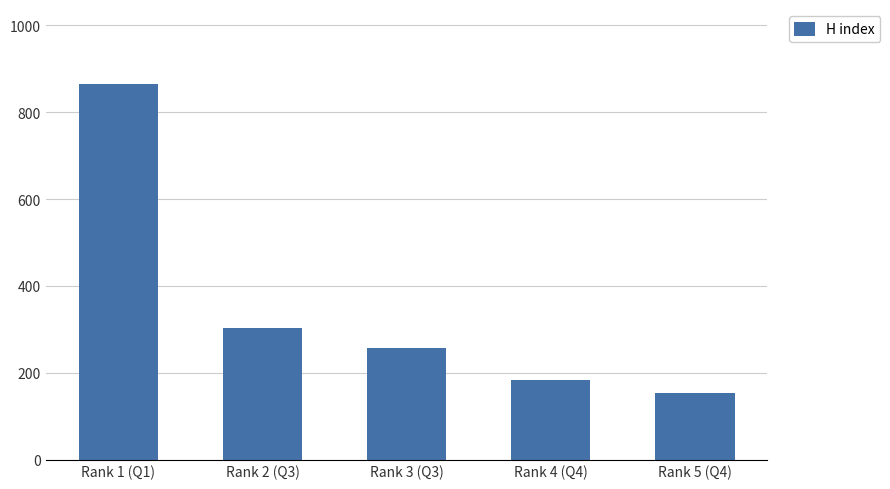

Approximately how many times larger is the value at Rank 5 (Q4) compared to Rank 2 (Q3)?

0.5